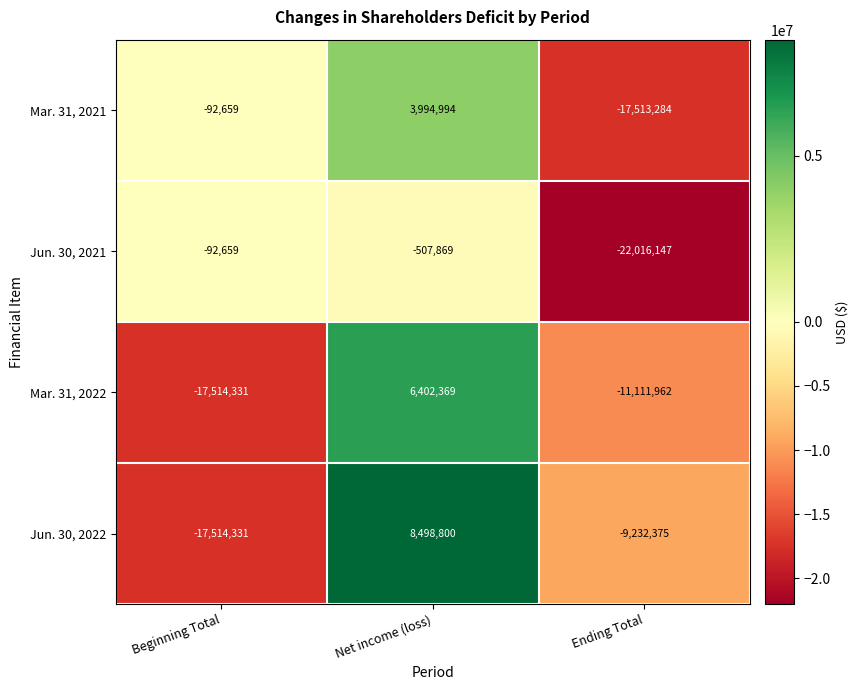

How many distinct data groups are displayed?

4